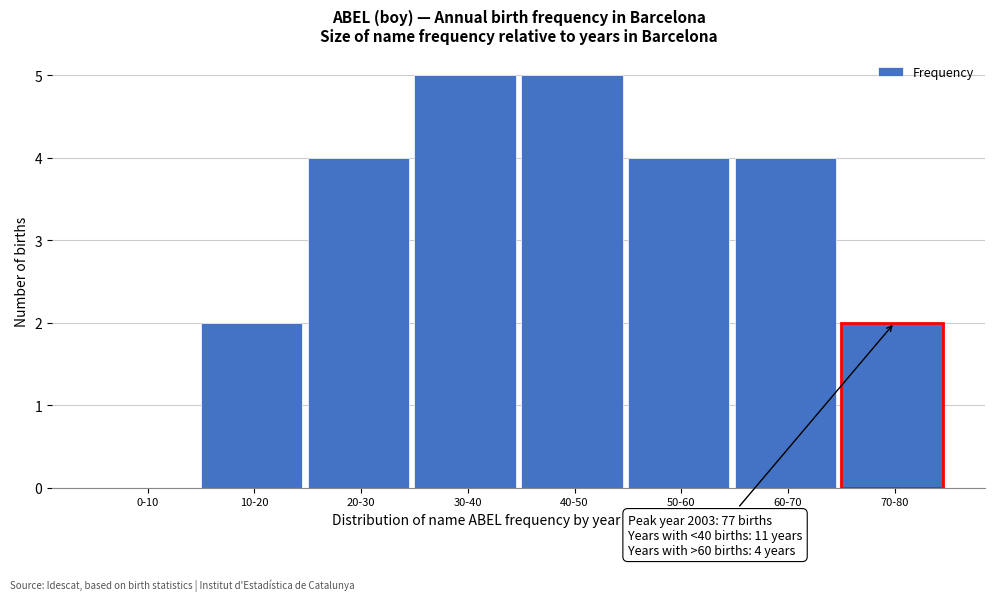

Reading right to left, list all the values displayed in this chart.

70-80=2	60-70=4	50-60=4	40-50=5	30-40=5	20-30=4	10-20=2	0-10=0